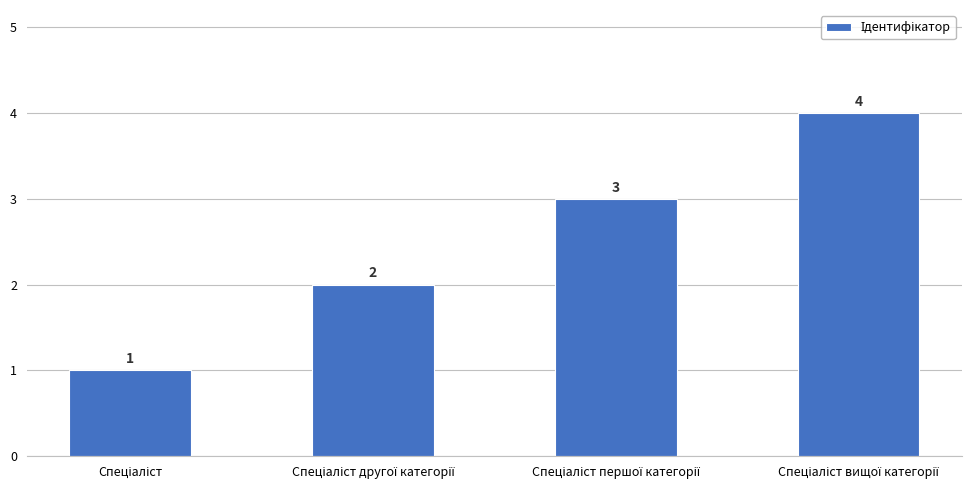

What is the value of the 1st bar from the left?

1